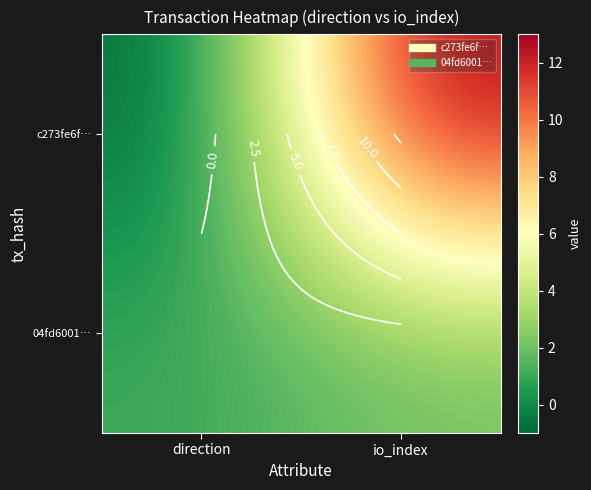

Which series has the largest range (max minus min)?

c273fe6f…